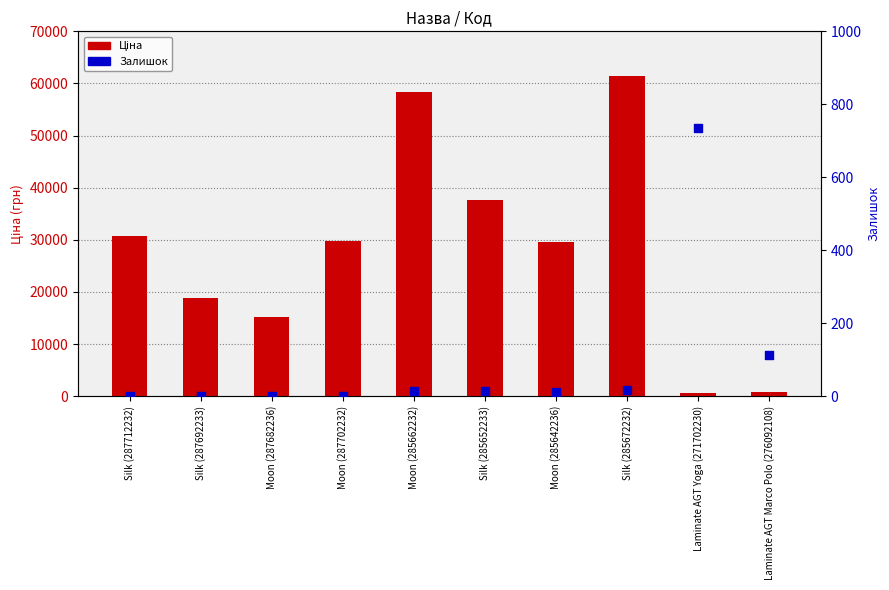

Which series contains the lowest Y value?

Залишок